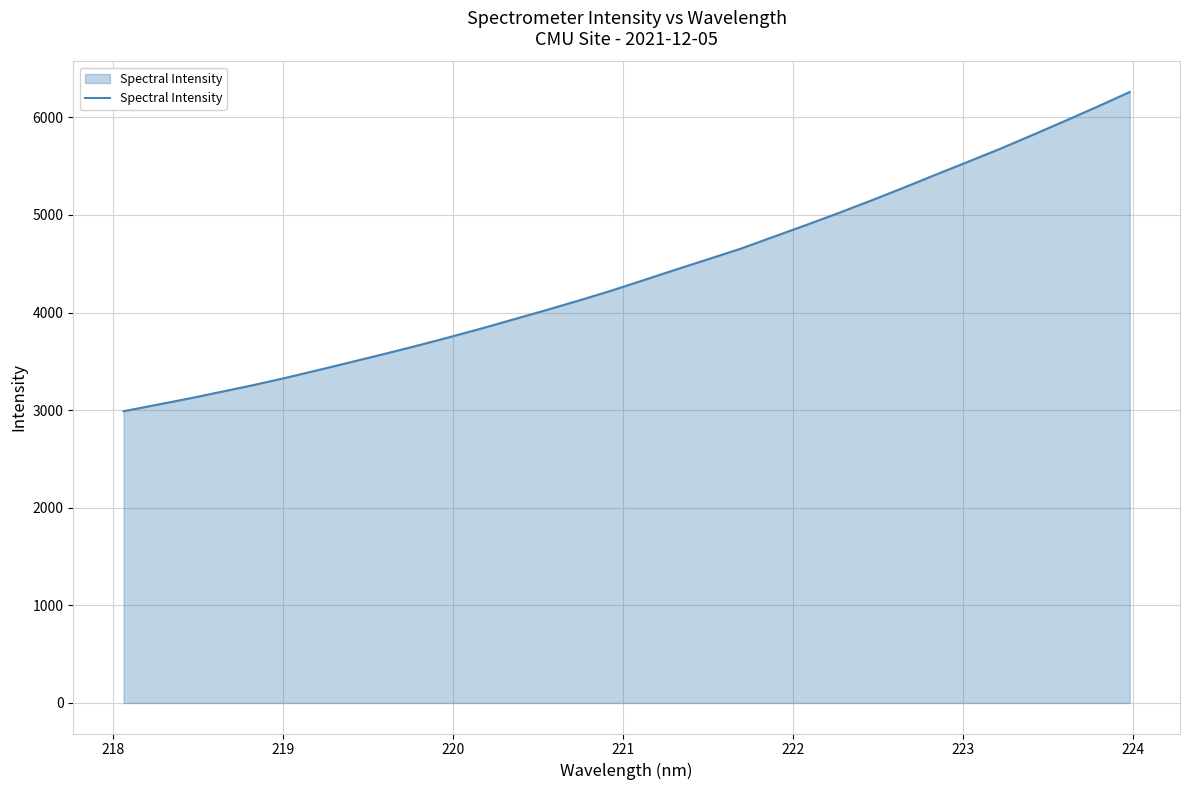

What is the maximum value shown in the chart?

6259.1